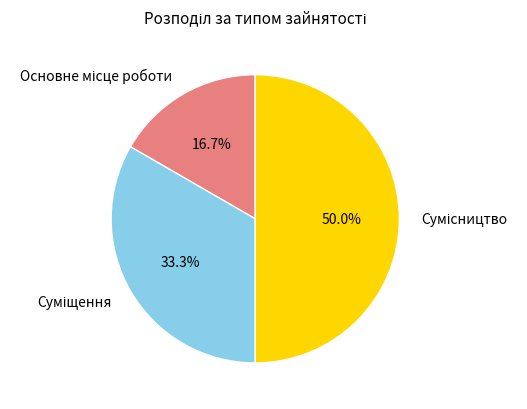

To the nearest percent, what percentage of the pie is Основне місце роботи?

17%